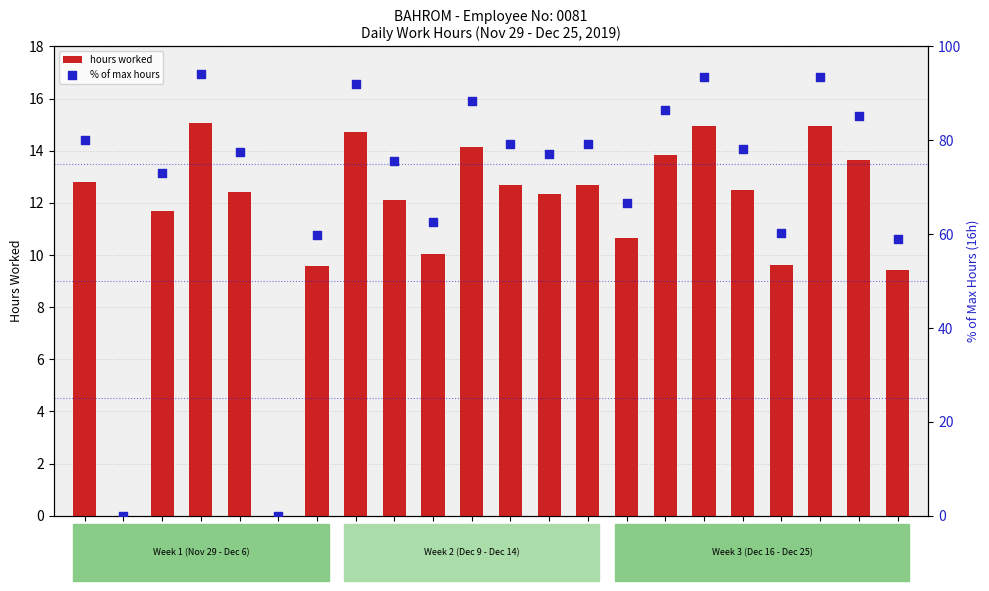

Which series has the largest Y range (max minus min)?

% of max hours